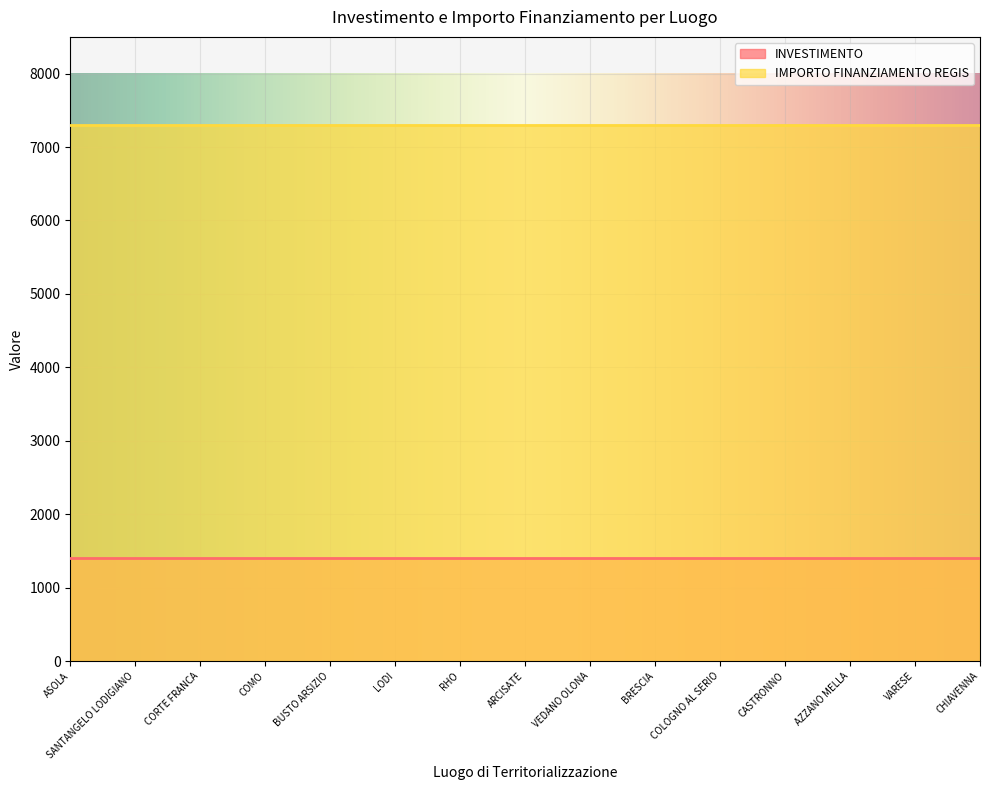

True or false: IMPORTO FINANZIAMENTO REGIS and INVESTIMENTO cross at least once.

False